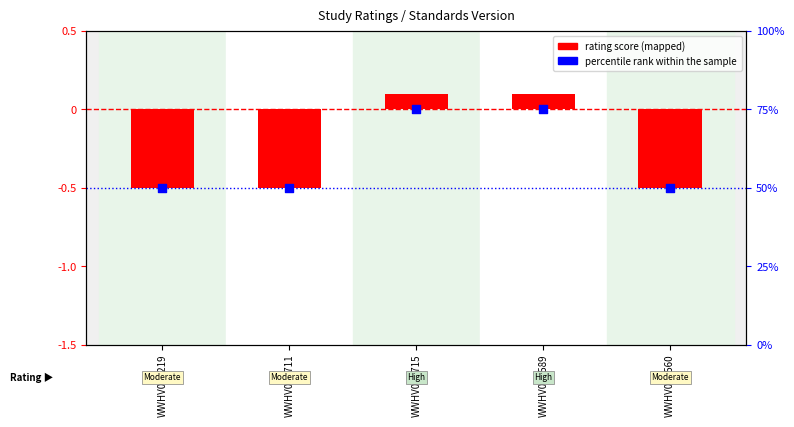

What is the total value across all series at WWHV016219?

49.5